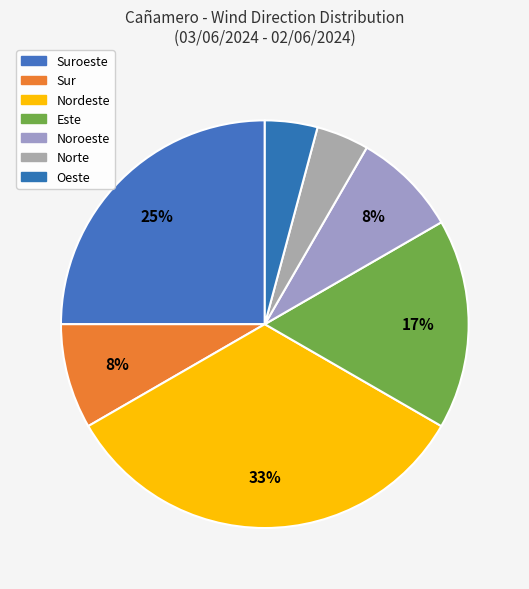

What is the change in value from Suroeste to Sur?

-4